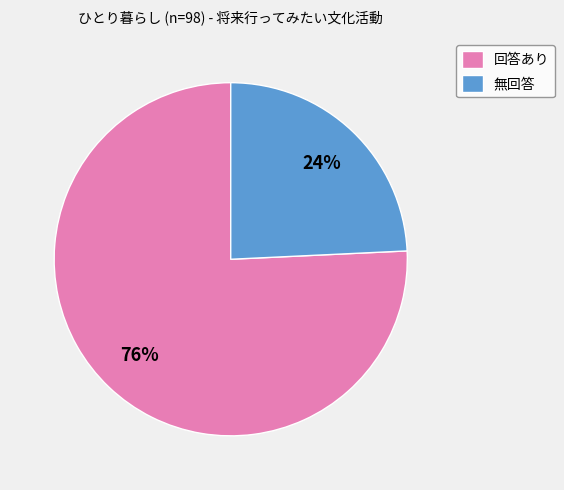

What is the ratio of the value at 無回答 to the value at 回答あり?

0.3